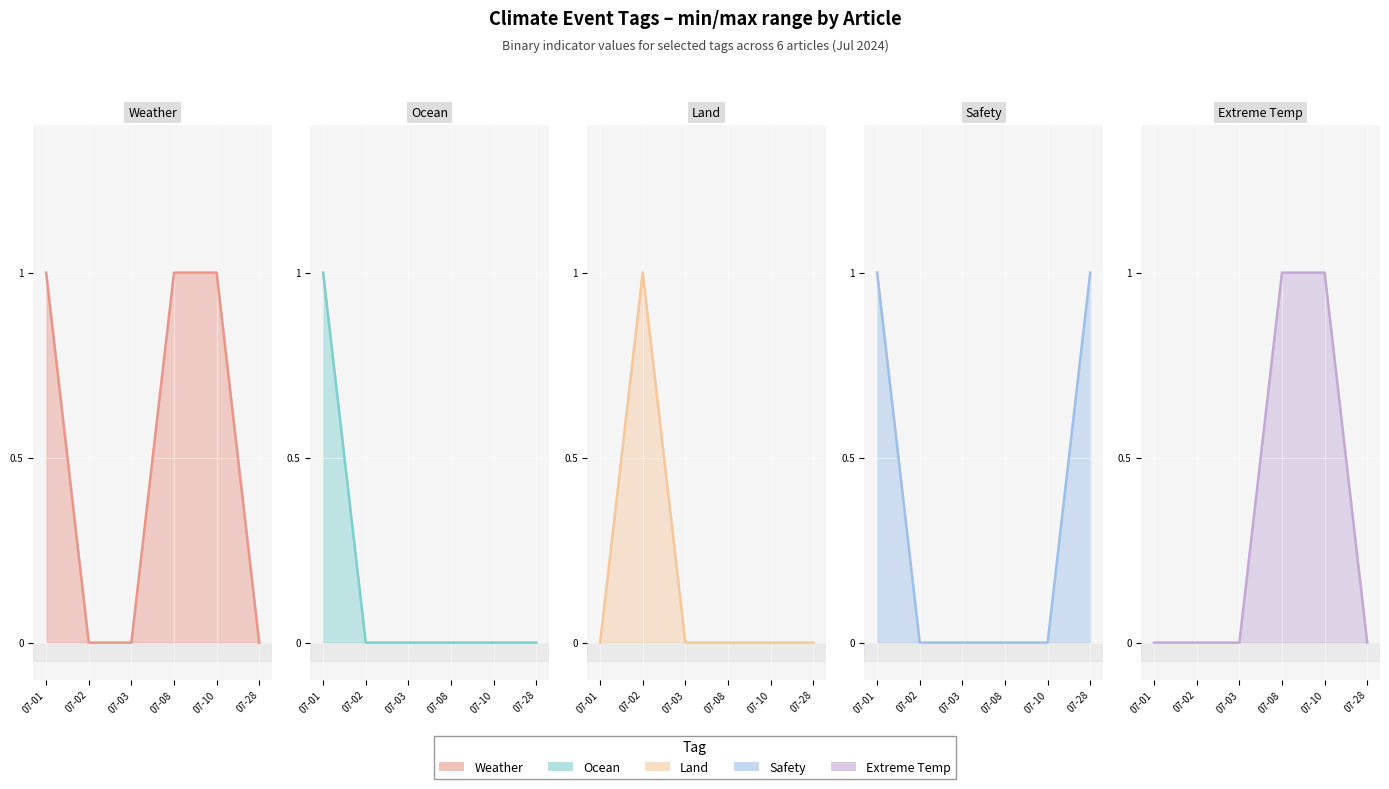

At which label is EXTREME_TEMP closest to 0?

07-01